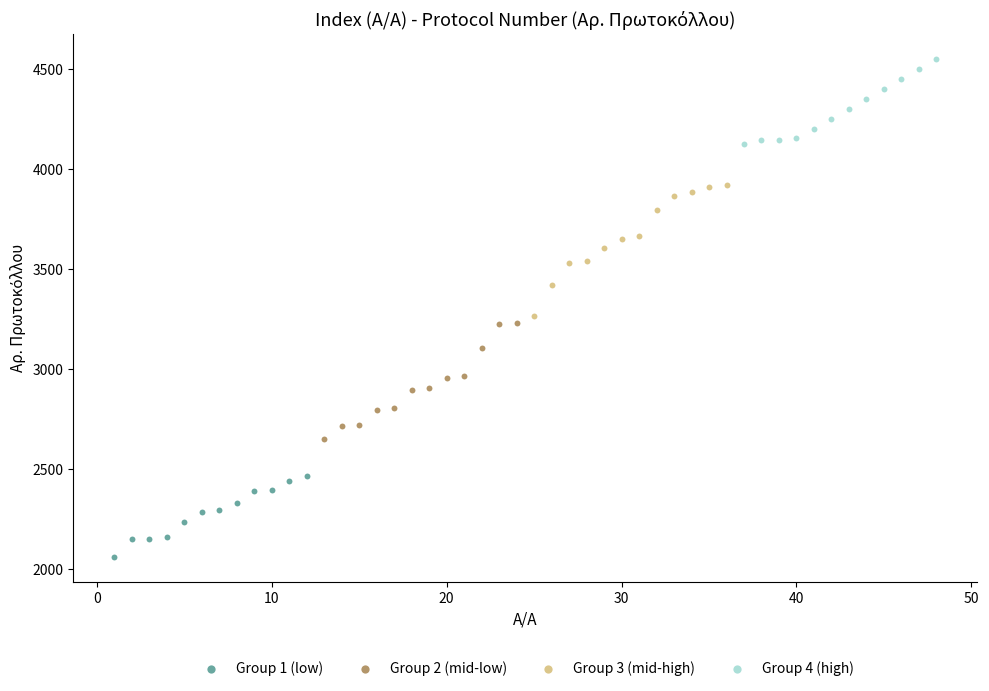

Which series reaches the minimum Y coordinate?

Group 1 (low)